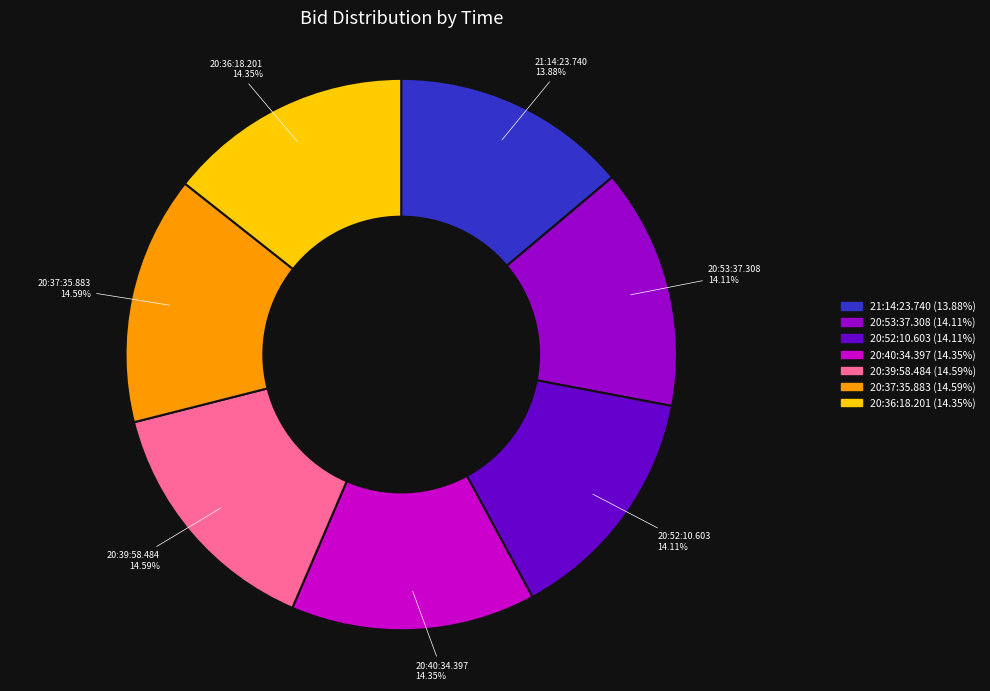

How many slices are in this pie chart?

7